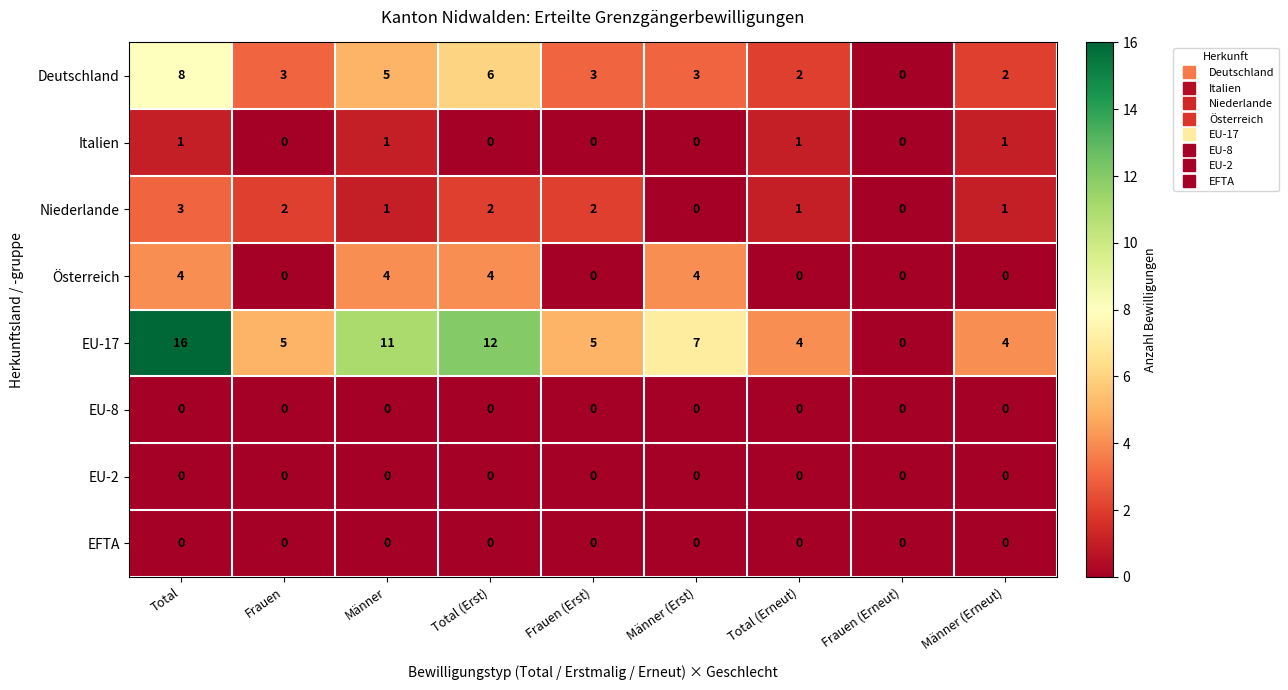

Between Total (Erst) and Total (Erneut), which series saw the biggest shift?

EU-17